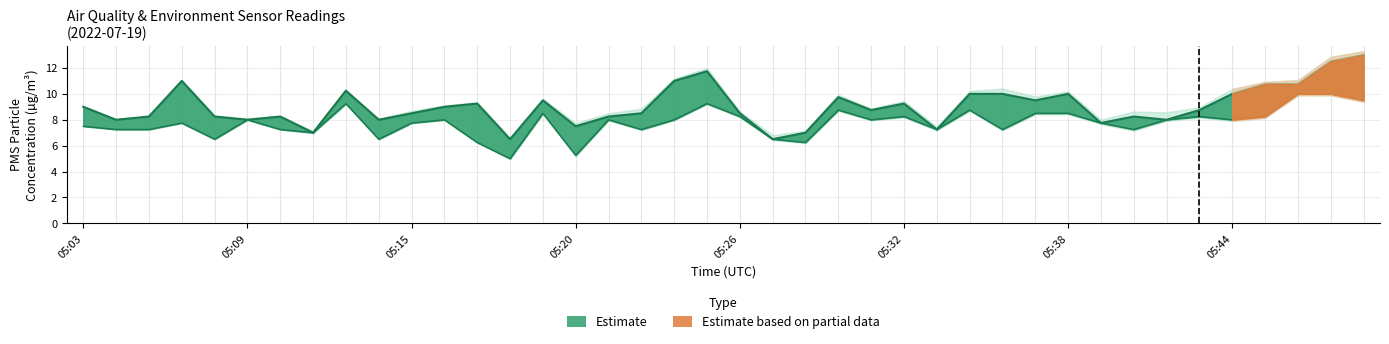

Is it true that PMS_P2 equals 9.6 at 05:29?

False